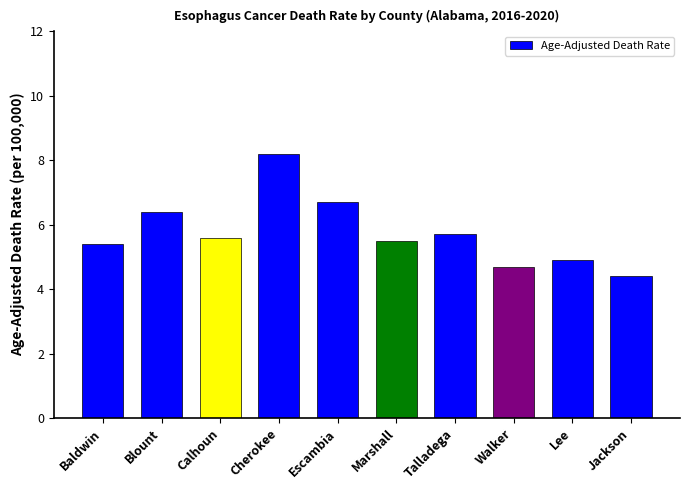

What is the difference between the values at Cherokee and Jackson?

3.8